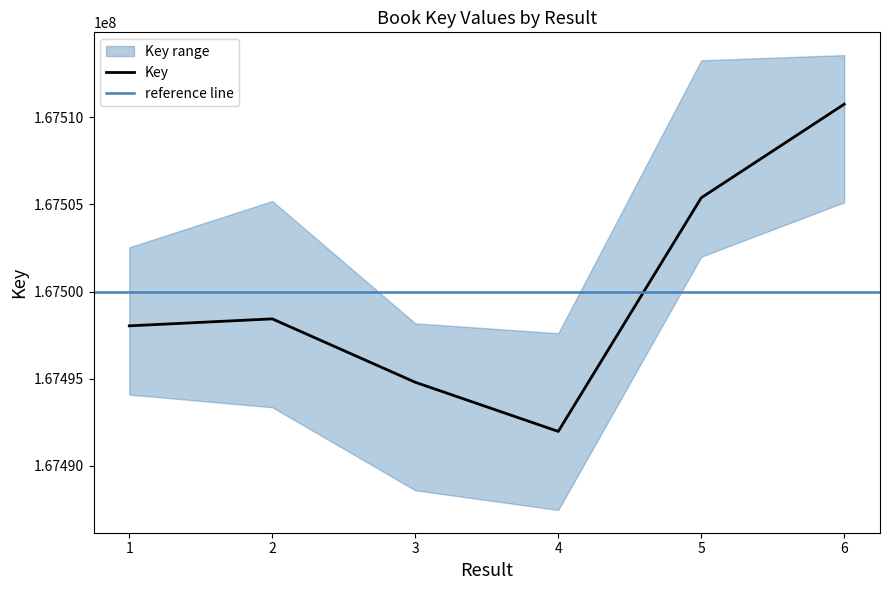

What is the smallest value displayed?

167491979